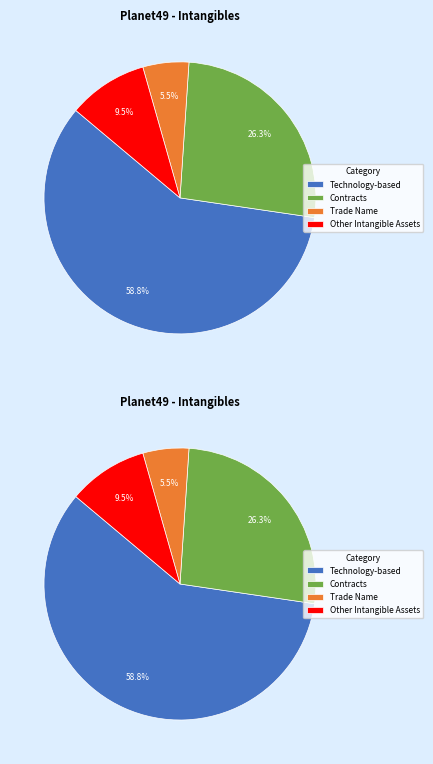

What is the ratio of the value at Other Intangible Assets to the value at Trade Name?

1.7